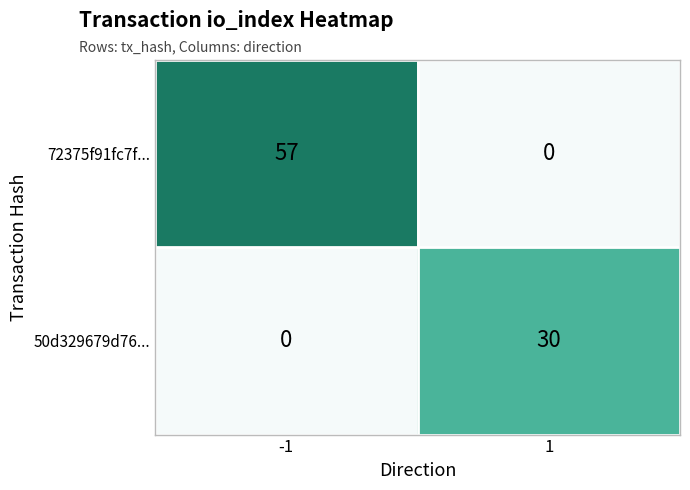

True or false: 50d329679d76... has a value of 12 at -1.

False